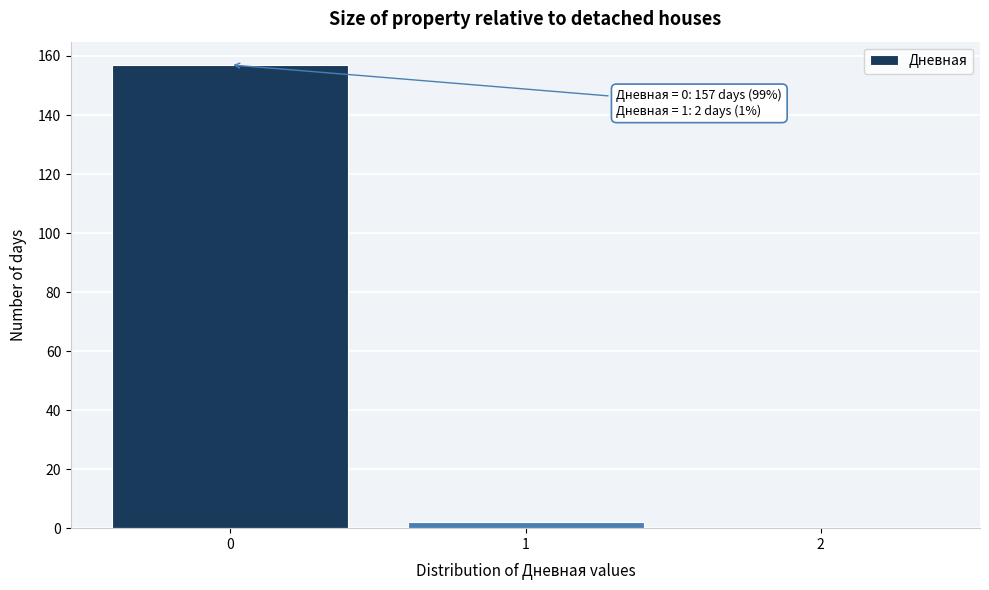

Reading right to left, transcribe all the data shown in this chart.

2=0	1=2	0=157